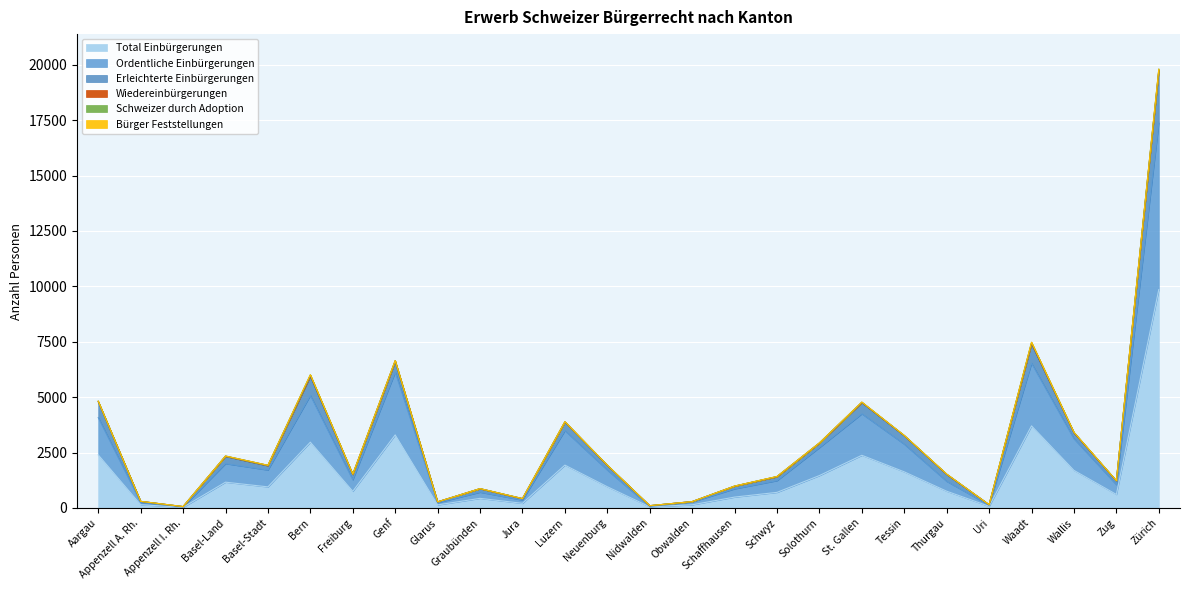

Is the value of Erleichterte Einbürgerungen at Obwalden greater than the value of Total Einbürgerungen at Waadt?

No